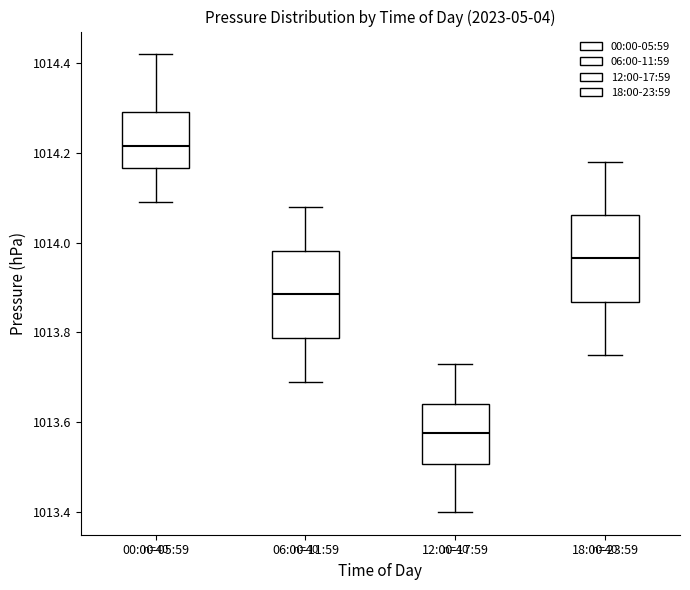

Which box has the lowest median line?

12:00-17:59